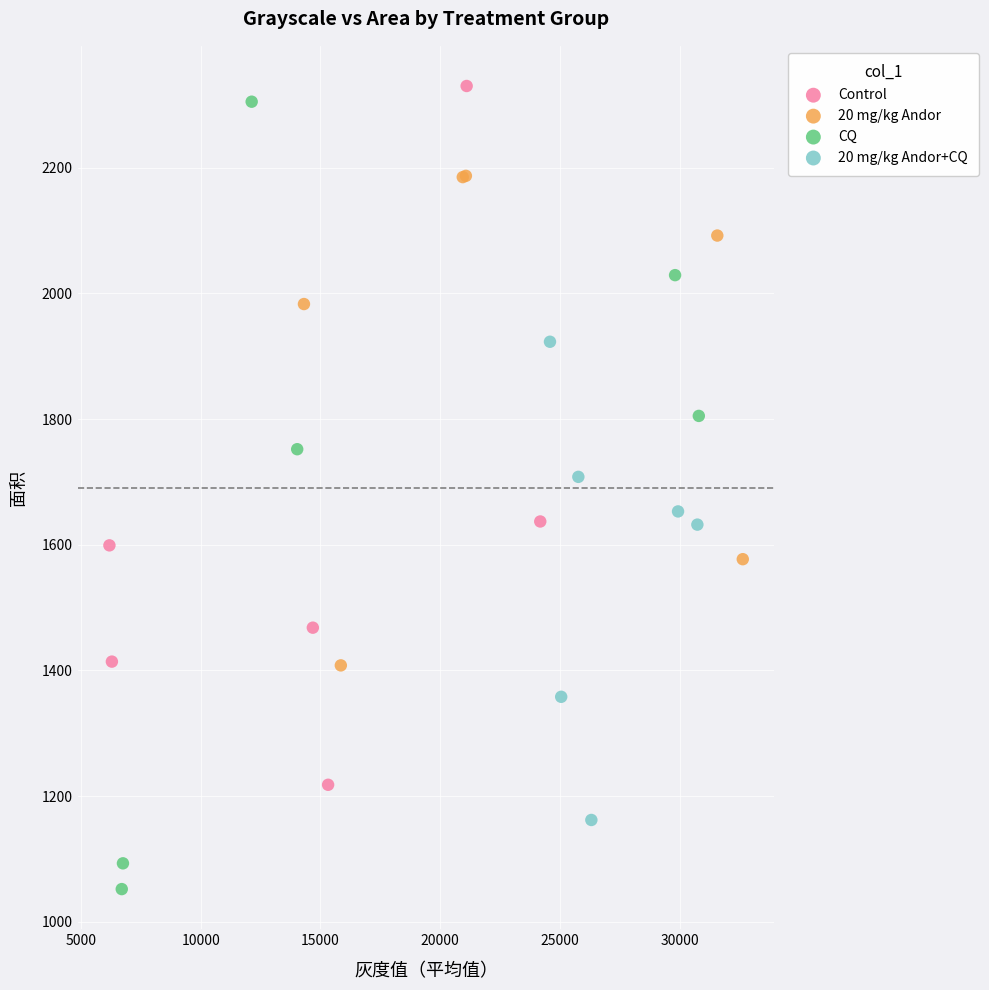

Which series reaches the minimum Y coordinate?

CQ